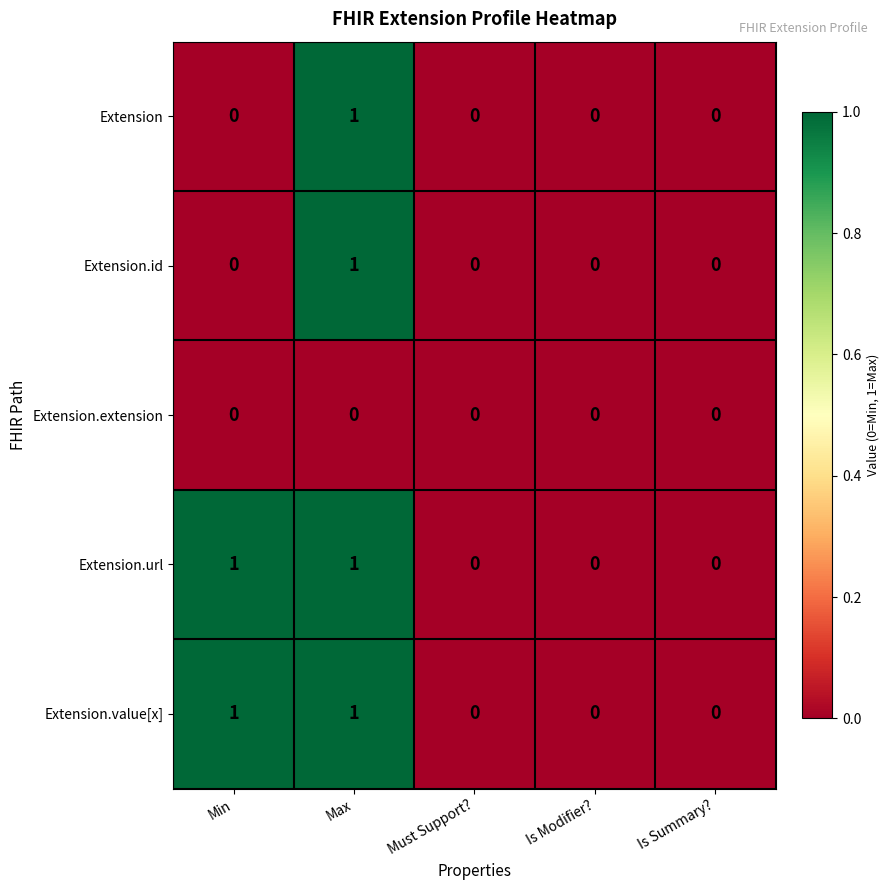

At which label does Extension reach its peak?

Max